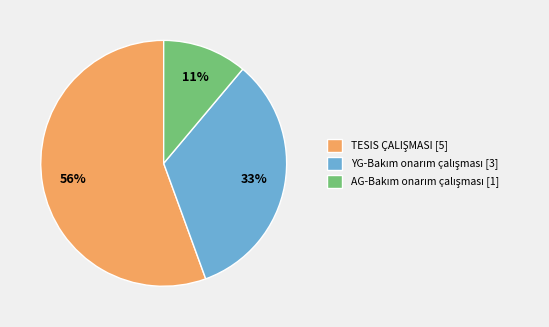

To the nearest percent, what is the average slice percentage?

33%